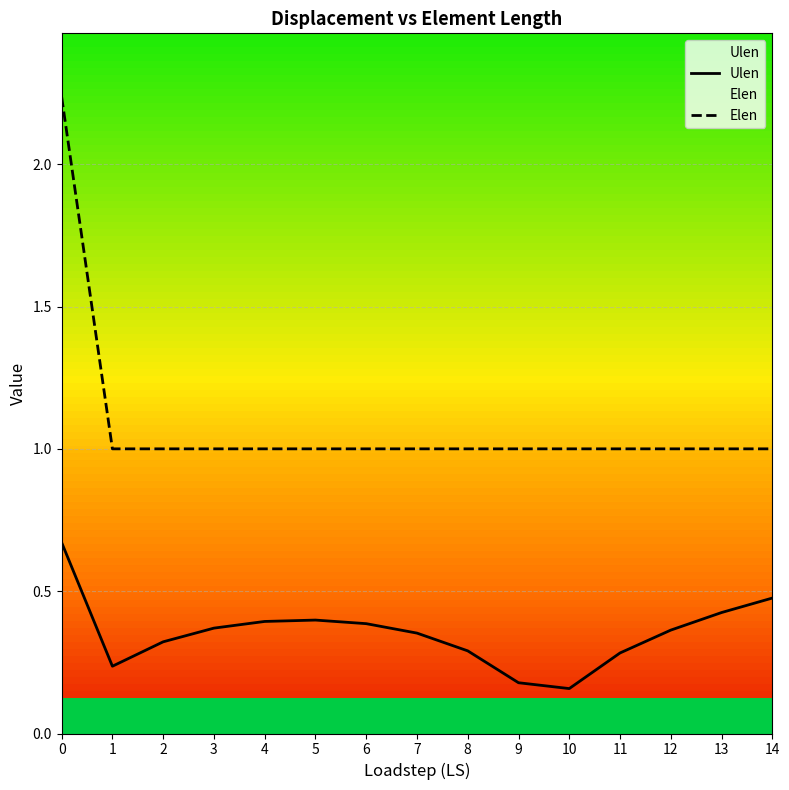

What is the difference between the maximum and minimum values in the Ulen series?

0.5